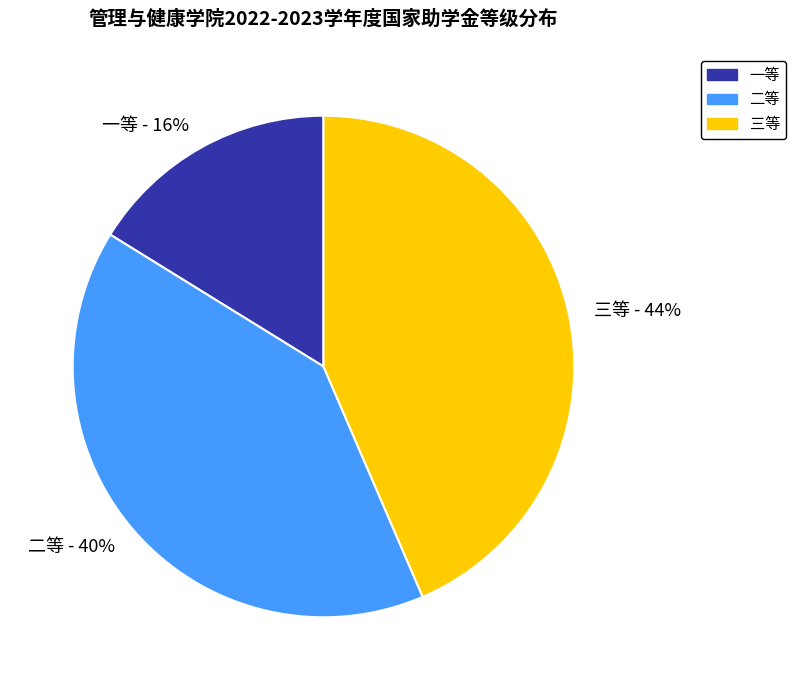

Between 三等 and 二等, which is larger?

三等